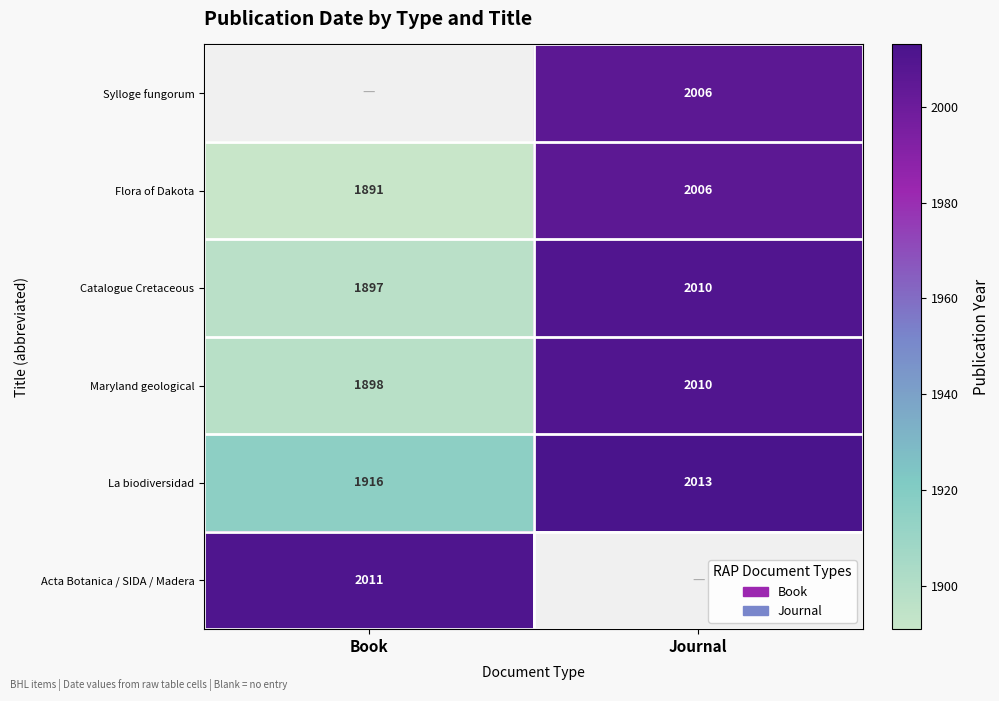

What value does the Catalogue Cretaceous series have at Book, to the nearest 50?

1900